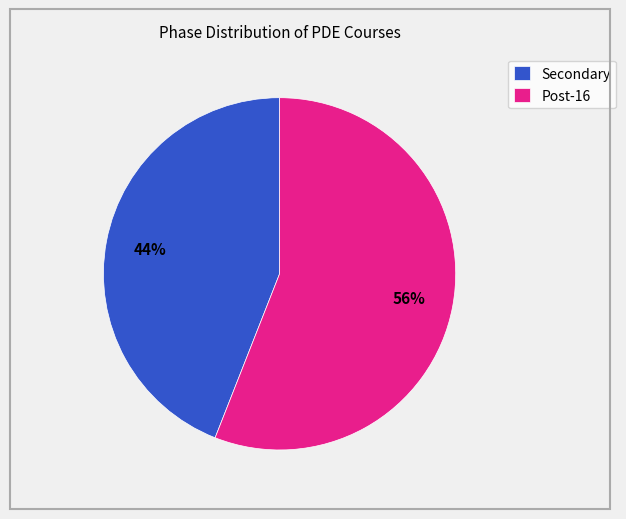

Rank the categories by value from lowest to highest.

Secondary, Post-16